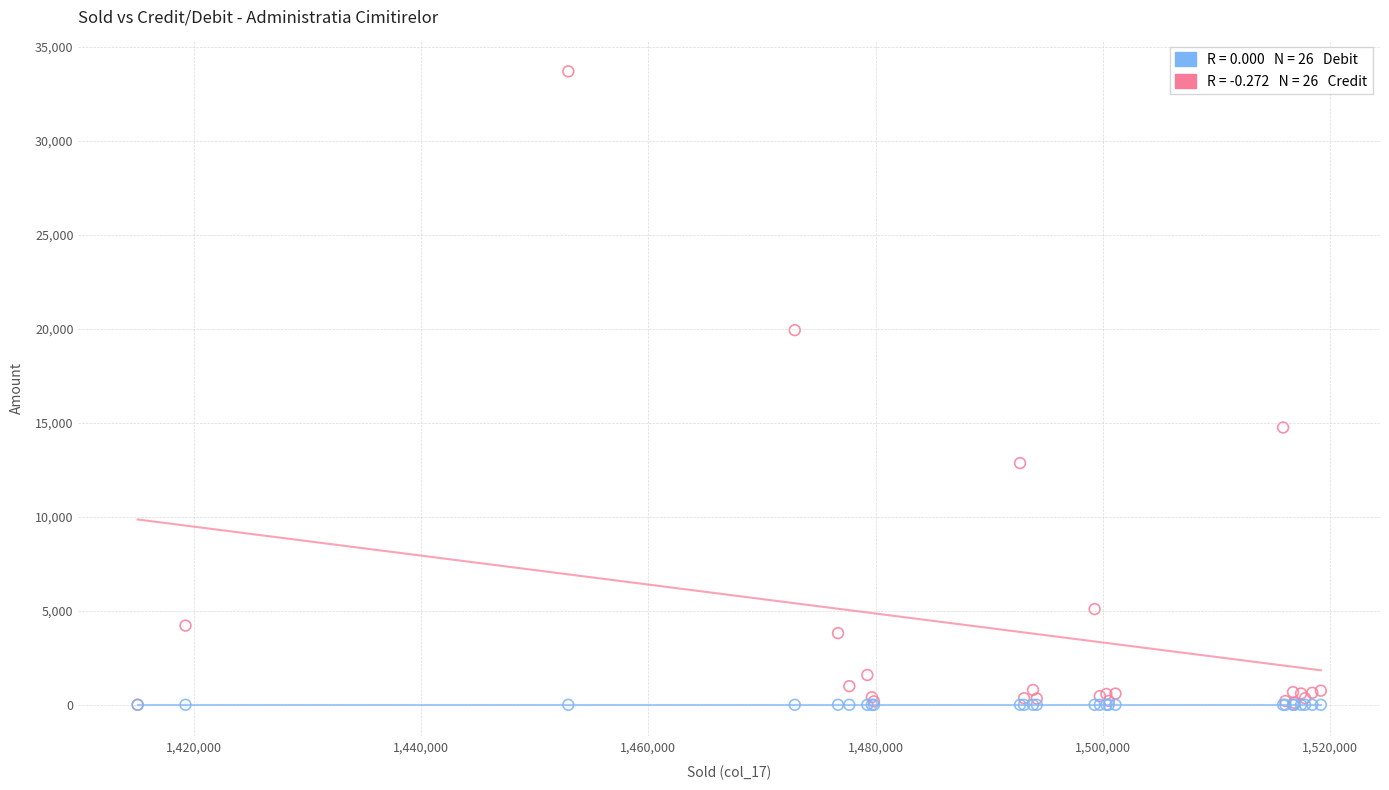

Across all series, what Y value is closest to 16840?

14744.1